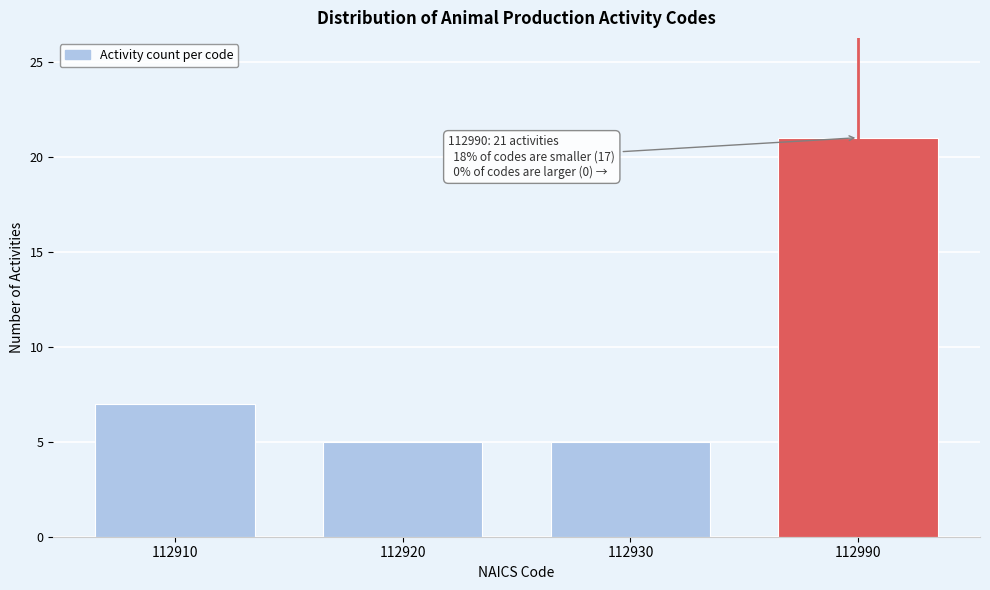

Reading right to left, transcribe all the data shown in this chart.

112990=21	112930=5	112920=5	112910=7